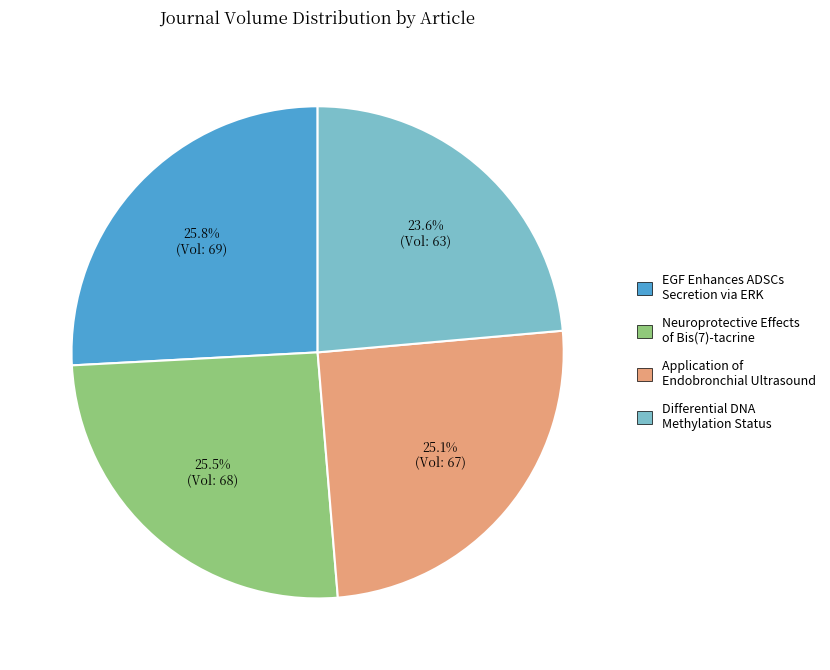

Which category has the smallest portion of the pie?

Differential DNA Methylation Status